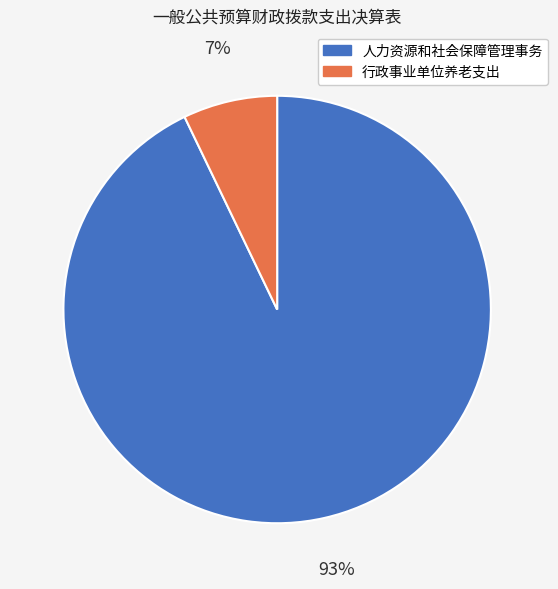

Which slice is the largest?

人力资源和社会保障管理事务